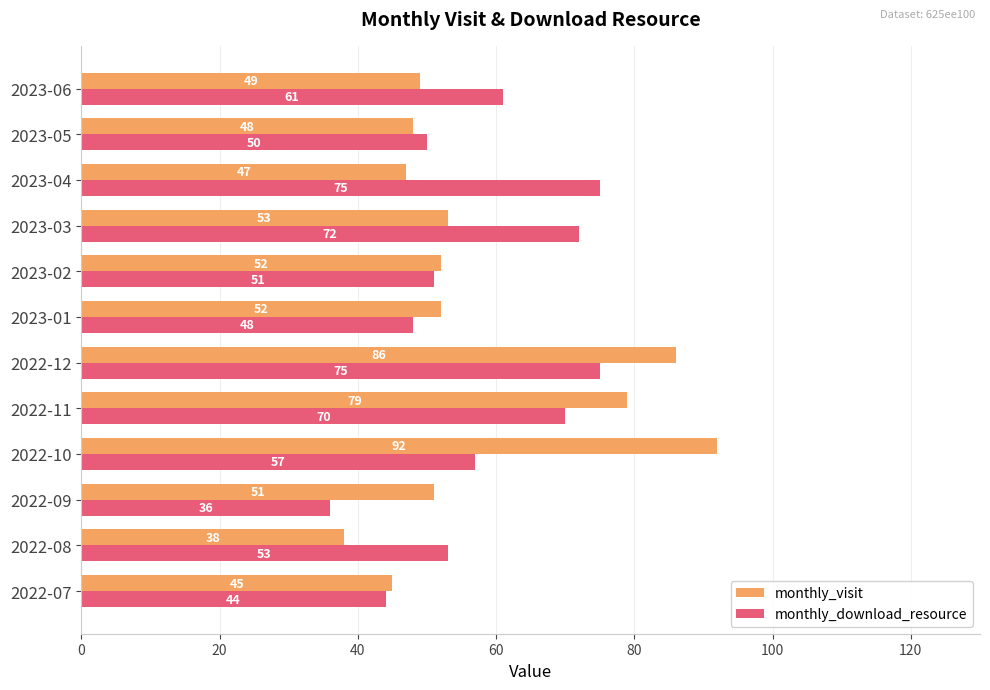

Which series has the widest spread of values?

monthly_visit